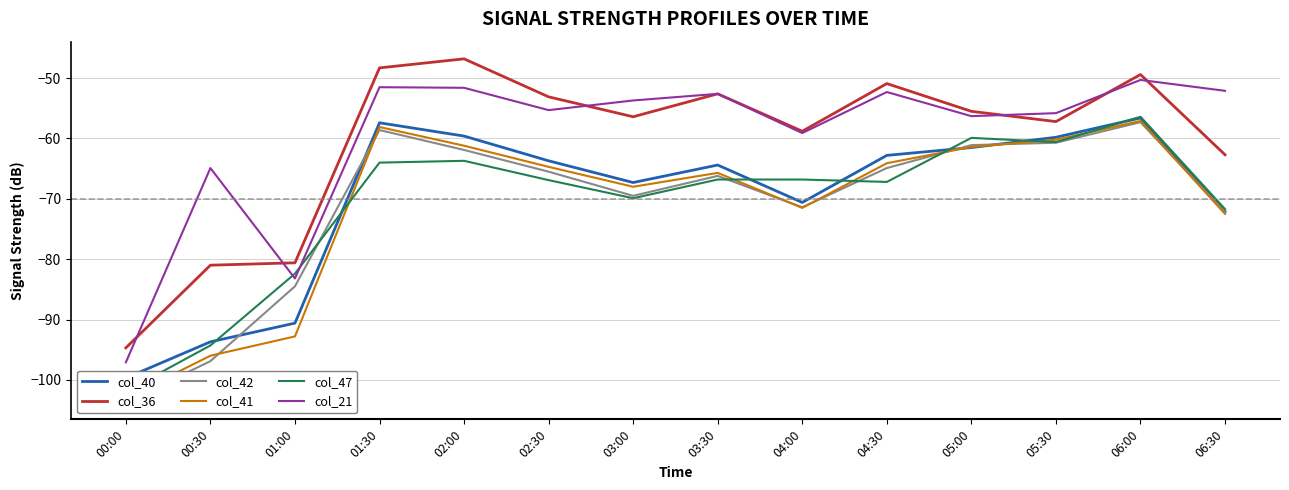

Which has a higher value, 03:00 or 05:00?

05:00